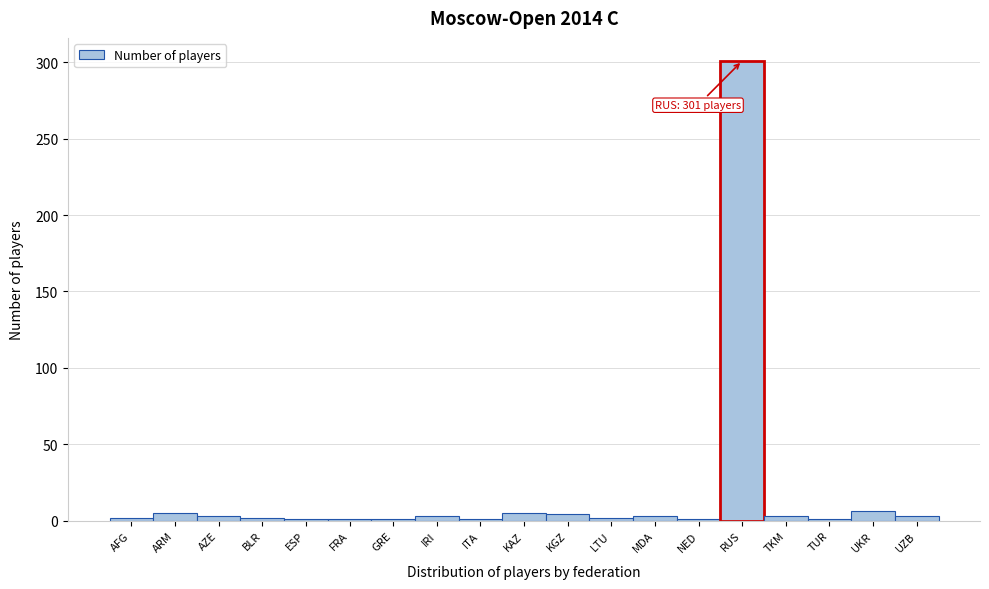

What is the label of the 12th bar from the right?

IRI